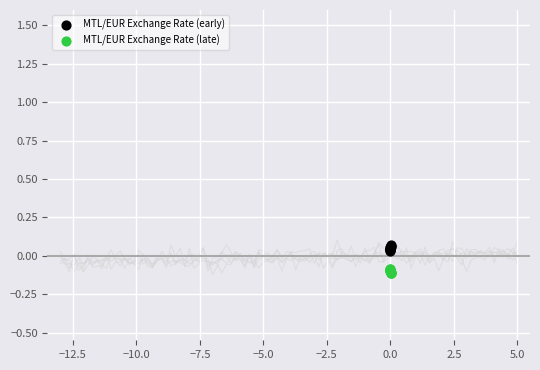

Which series reaches the maximum Y coordinate?

MTL/EUR Exchange Rate (early)